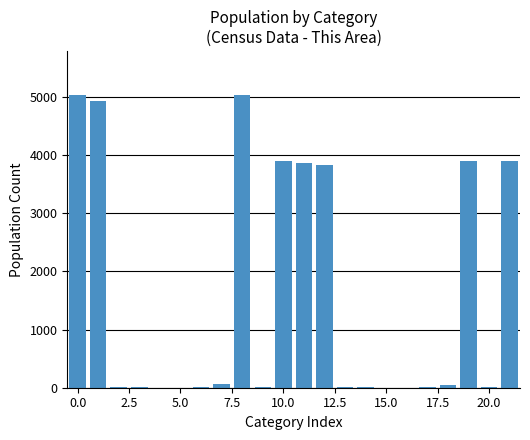

What is the greatest value displayed?

5031